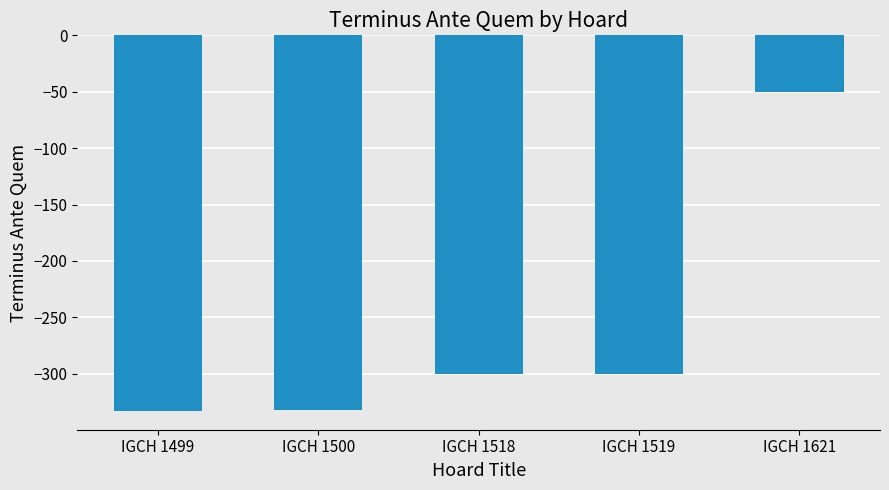

The chart shows a value of -300 at IGCH 1519. True or false?

True